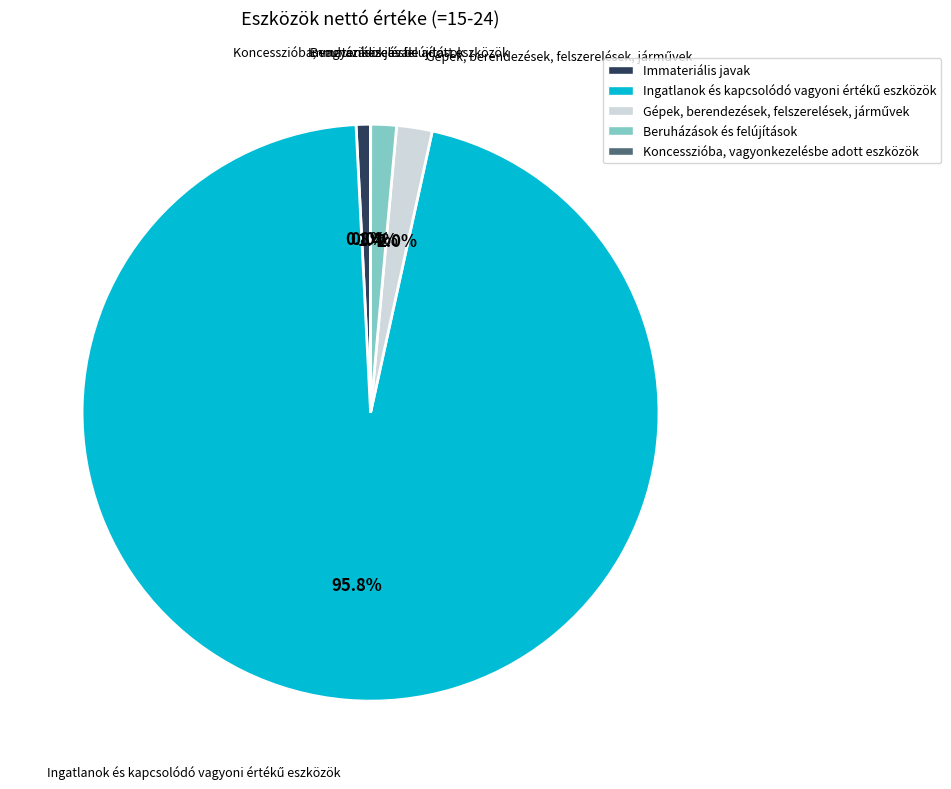

Is there any slice that represents more than half of the pie?

Yes